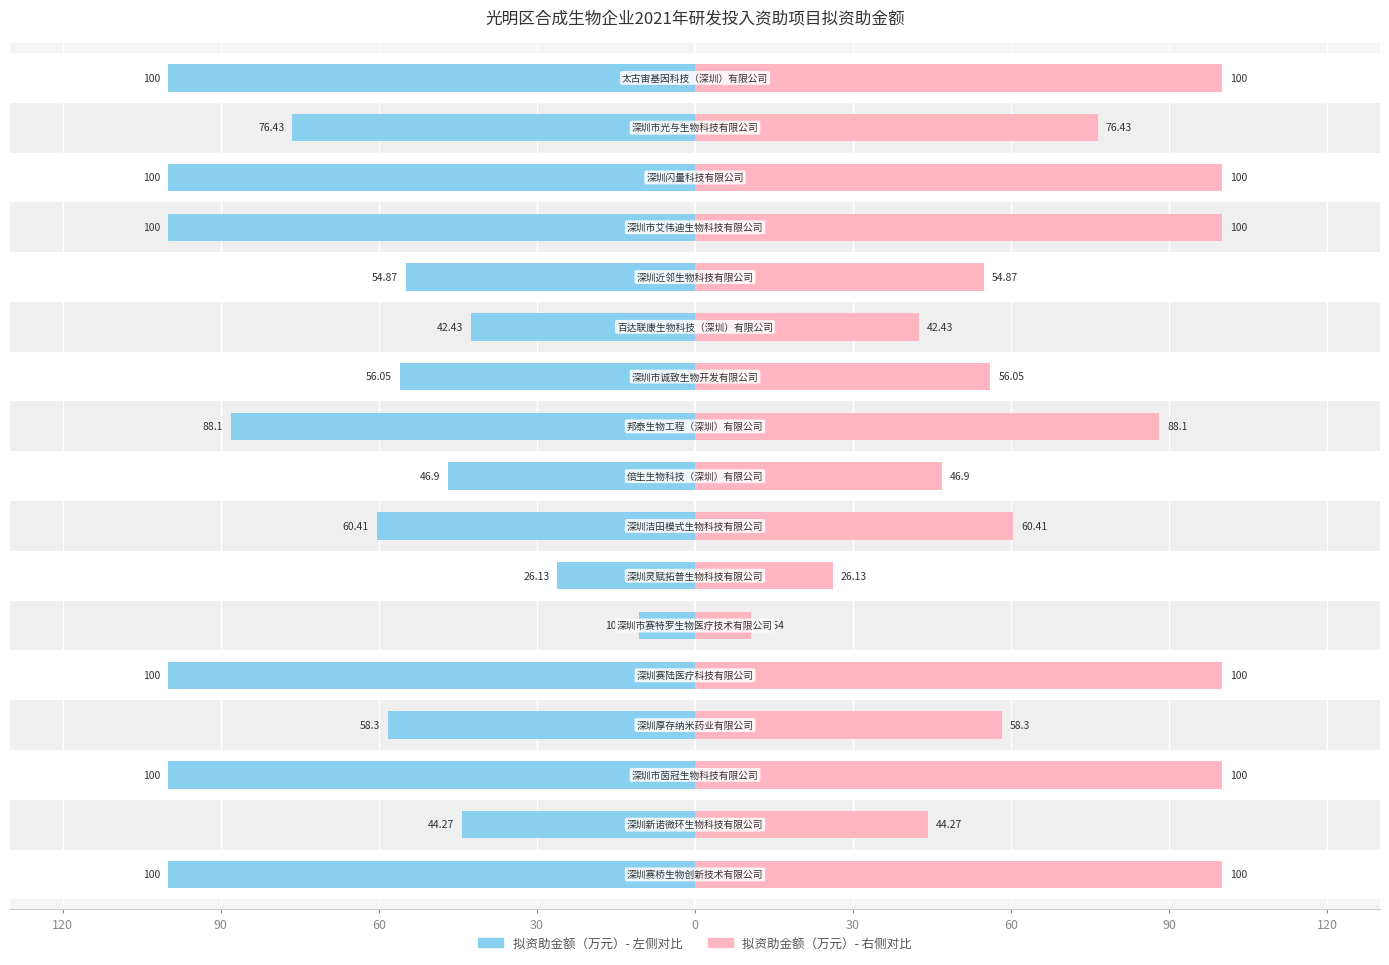

How many values in the 拟资助金额（万元）右侧 series are below 60?

8